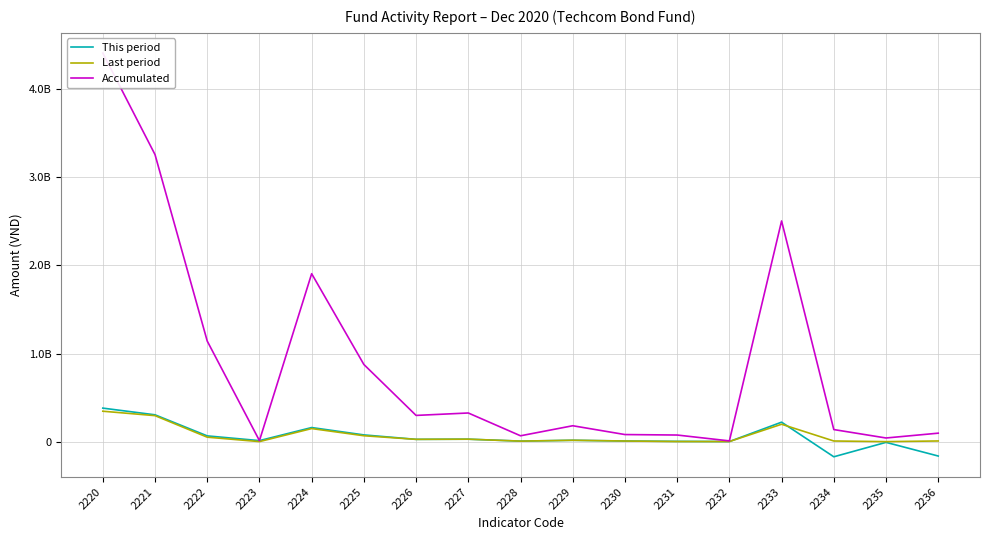

True or false: Accumulated and Last period intersect in this chart.

False